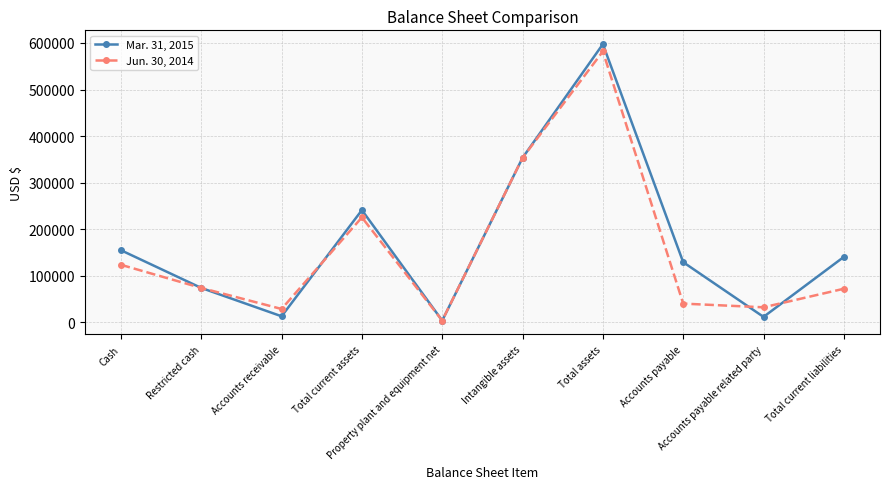

Is the value of Mar. 31, 2015 at Total current liabilities greater than the value of Jun. 30, 2014 at Total current liabilities?

Yes